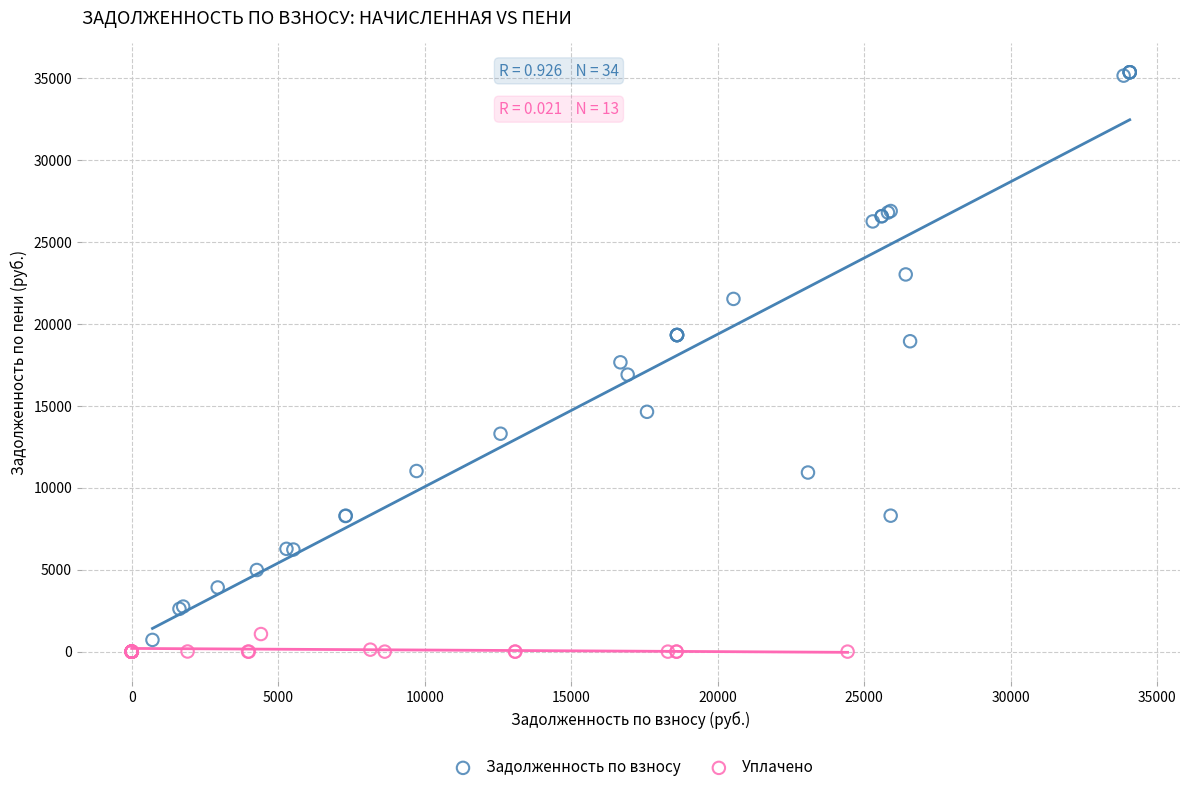

Which series has the widest spread of Y values?

Задолженность по взносу